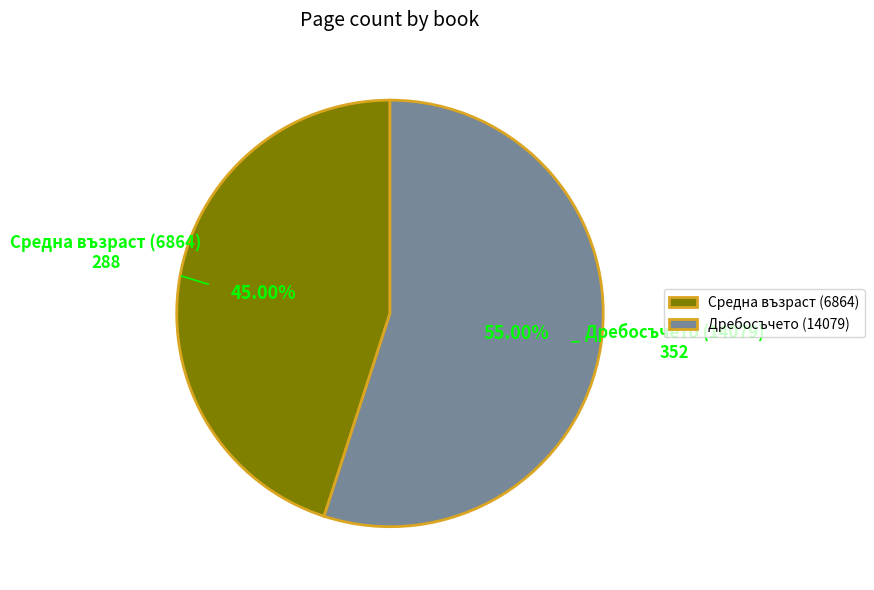

How many slices are in this pie chart?

2